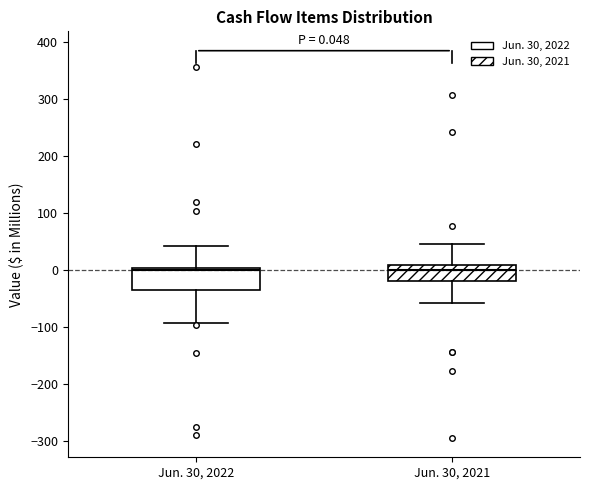

Which box is the tallest, from its lower edge to its upper edge?

Jun. 30, 2022